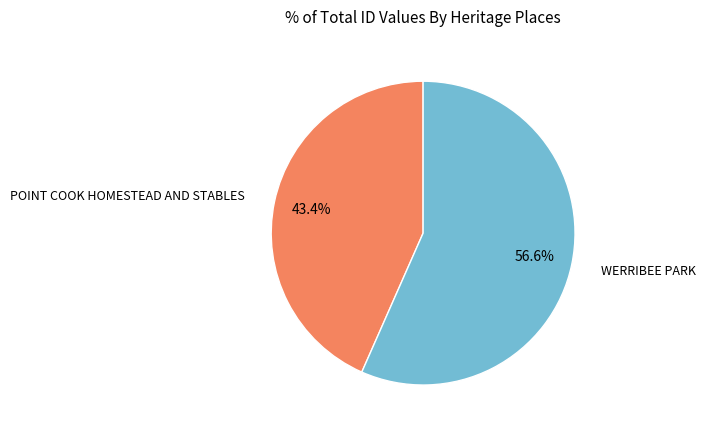

Is there any slice that represents more than half of the pie?

Yes